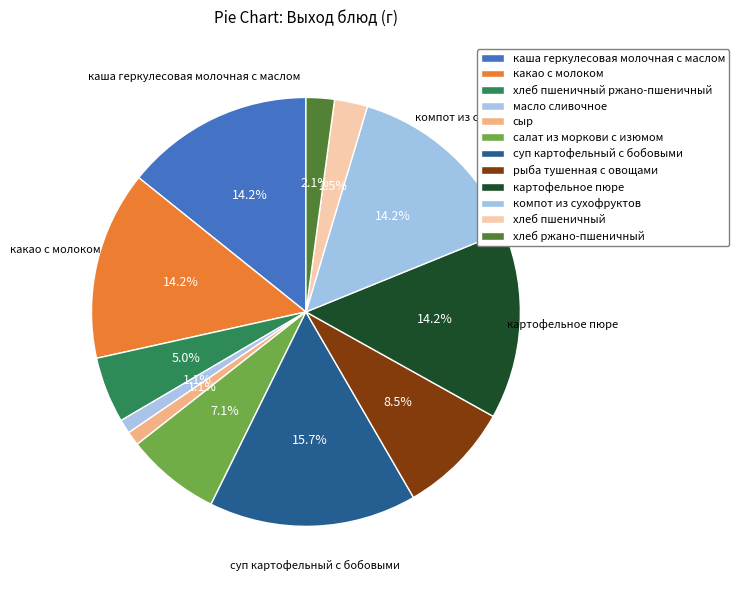

Is it true that хлеб ржано-пшеничный is 2% of the pie?

True